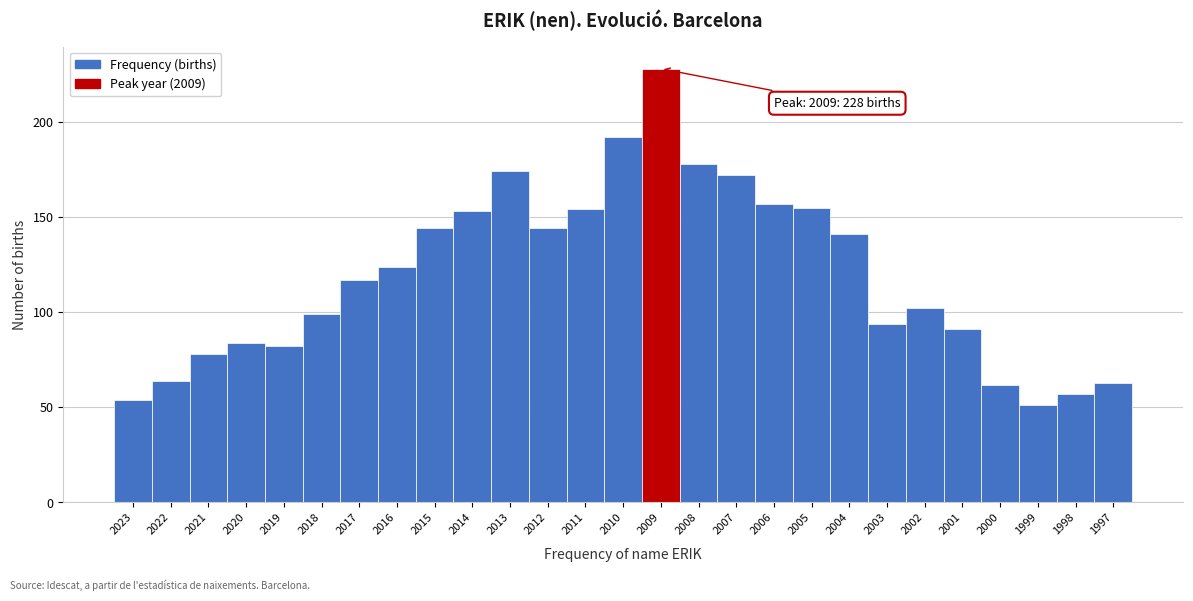

Reading right to left, transcribe all the data shown in this chart.

1997=63	1998=57	1999=51	2000=62	2001=91	2002=102	2003=94	2004=141	2005=155	2006=157	2007=172	2008=178	2009=228	2010=192	2011=154	2012=144	2013=174	2014=153	2015=144	2016=124	2017=117	2018=99	2019=82	2020=84	2021=78	2022=64	2023=54